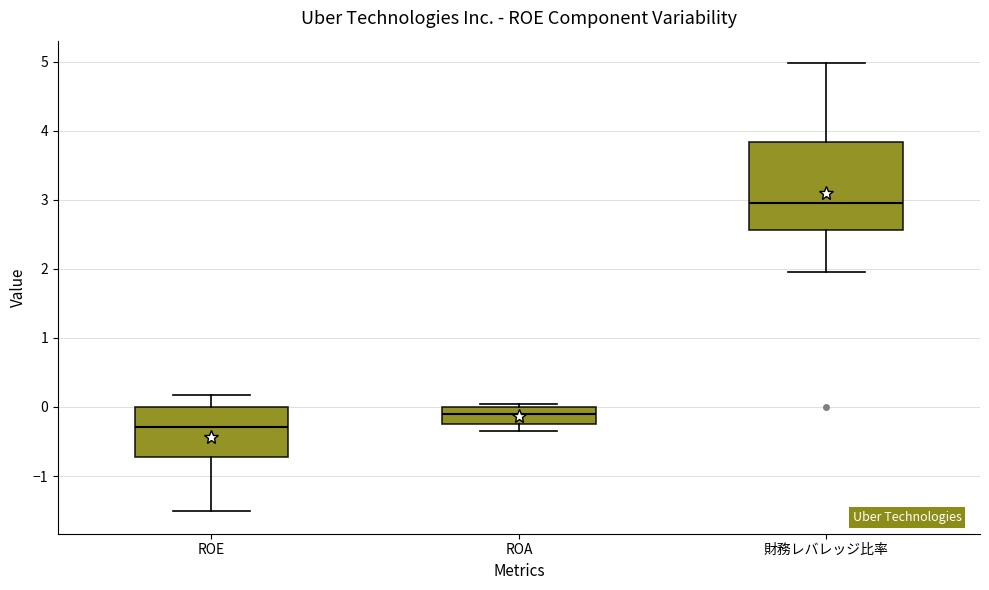

Which box has the lowest median line?

ROE